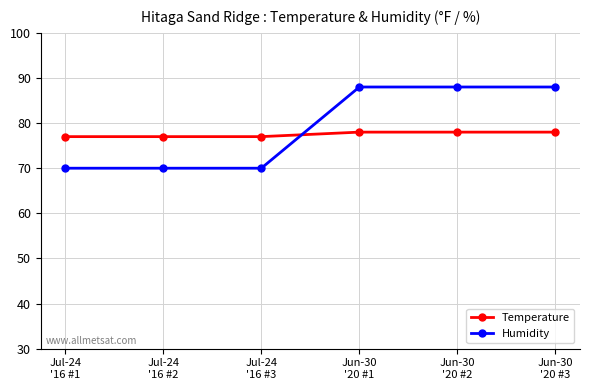

The value of Humidity at Jun-30
'20 #1 is 88. True or false?

True